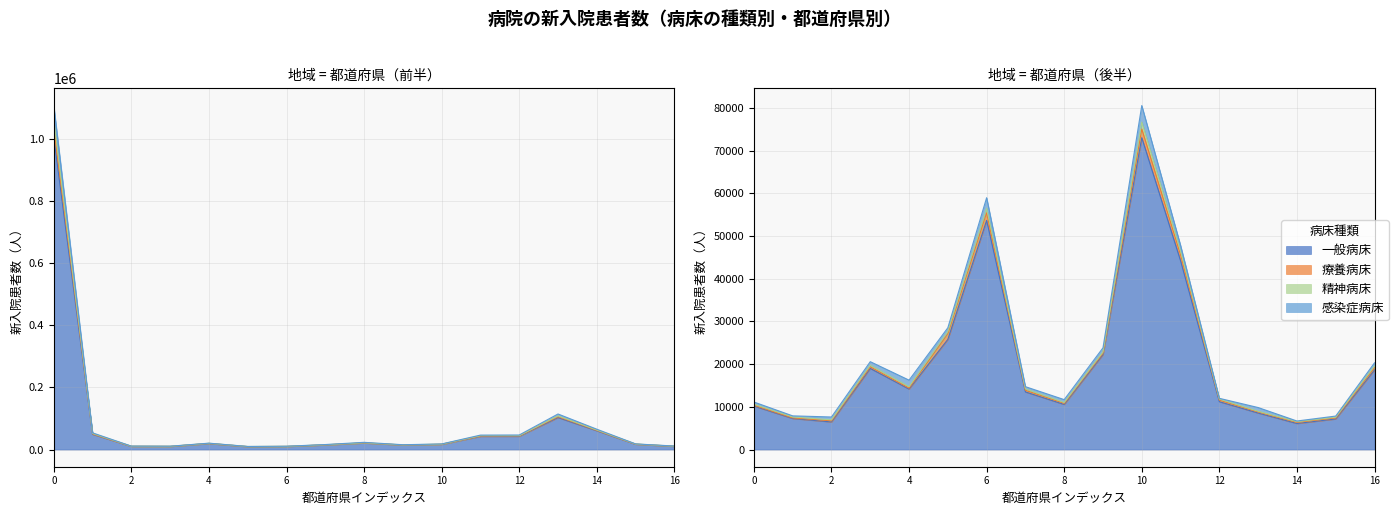

Reading left to right, what are all the values shown in this chart?

一般病床: 1004832	49085	10150	9872	19158	9200	9722	14721	20915	14319	16525	42288	42488	102875	60409	16951	10104	10178	7264	6463	18996	14155	25786	53656	13490	10557	22233	73023	44197	11199	8547	6098	7160	18638
療養病床: 32338	1220	150	191	408	222	259	310	404	336	375	1171	1367	2986	1395	360	445	202	137	264	372	231	1327	1777	375	259	327	2047	1419	363	258	262	237	495
精神病床: 24248	1307	346	336	449	314	262	362	391	323	424	1086	809	2384	1066	423	183	240	220	225	383	337	542	1068	337	200	278	1604	846	260	151	163	170	433
感染症病床: 45576	2091	303	248	470	126	293	614	1442	445	604	1898	2131	6106	2551	340	489	502	262	666	823	1526	859	2467	517	669	976	3880	1341	168	876	156	269	729